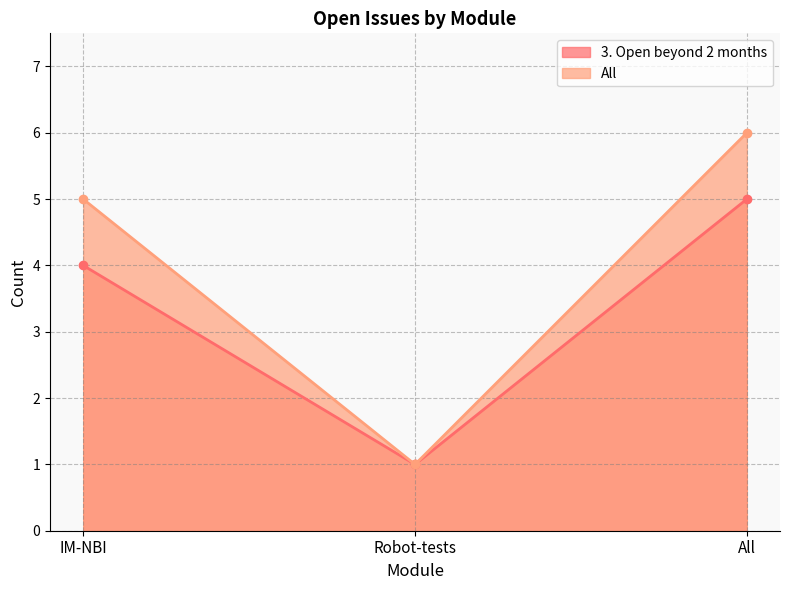

What is the sum of all 3. Open beyond 2 months values?

10